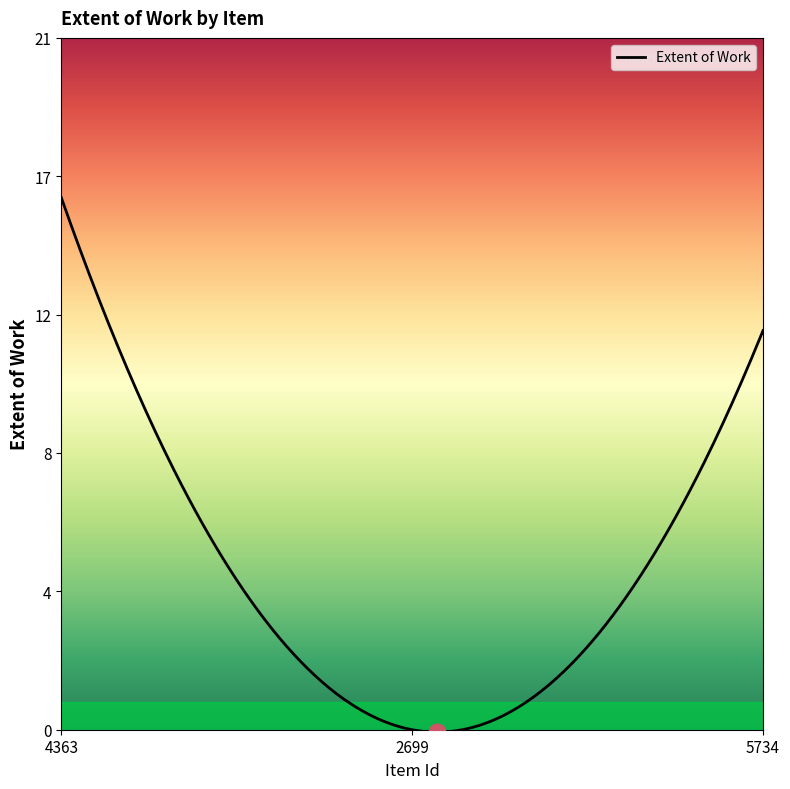

List the labels in order of value, largest first.

4363, 5734, 2699